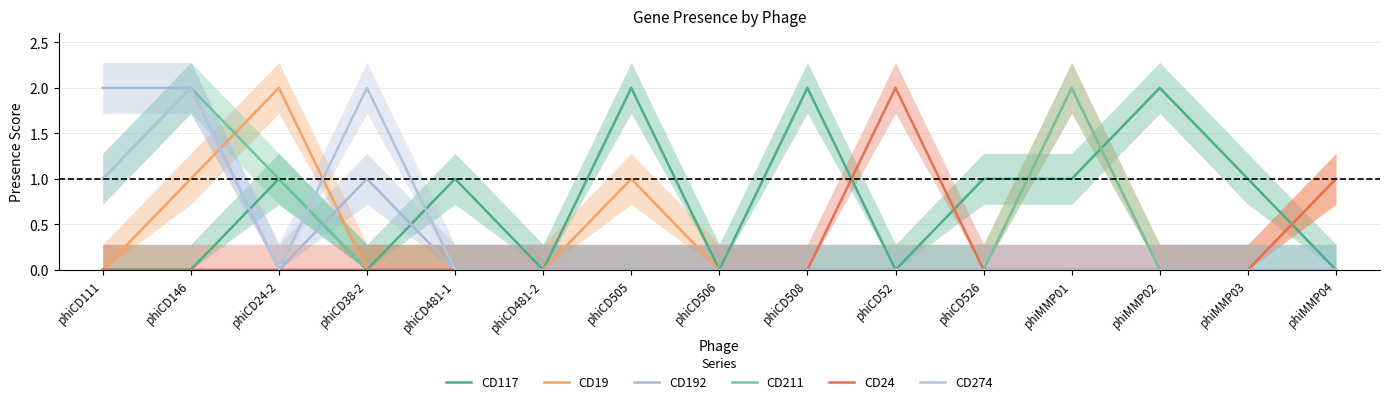

Reading left to right, what are all the values shown in this chart?

CD117: phiCD111=0	phiCD146=0	phiCD24-2=1	phiCD38-2=0	phiCD481-1=1	phiCD481-2=0	phiCD505=2	phiCD506=0	phiCD508=2	phiCD52=0	phiCD526=1	phiMMP01=1	phiMMP02=2	phiMMP03=1	phiMMP04=0
CD19: phiCD111=0	phiCD146=1	phiCD24-2=2	phiCD38-2=0	phiCD481-1=0	phiCD481-2=0	phiCD505=1	phiCD506=0	phiCD508=0	phiCD52=0	phiCD526=0	phiMMP01=2	phiMMP02=0	phiMMP03=0	phiMMP04=1
CD192: phiCD111=2	phiCD146=2	phiCD24-2=0	phiCD38-2=1	phiCD481-1=0	phiCD481-2=0	phiCD505=0	phiCD506=0	phiCD508=0	phiCD52=0	phiCD526=0	phiMMP01=0	phiMMP02=0	phiMMP03=0	phiMMP04=0
CD211: phiCD111=1	phiCD146=2	phiCD24-2=1	phiCD38-2=0	phiCD481-1=0	phiCD481-2=0	phiCD505=0	phiCD506=0	phiCD508=0	phiCD52=0	phiCD526=0	phiMMP01=2	phiMMP02=0	phiMMP03=0	phiMMP04=0
CD24: phiCD111=0	phiCD146=0	phiCD24-2=0	phiCD38-2=0	phiCD481-1=0	phiCD481-2=0	phiCD505=0	phiCD506=0	phiCD508=0	phiCD52=2	phiCD526=0	phiMMP01=0	phiMMP02=0	phiMMP03=0	phiMMP04=1
CD274: phiCD111=1	phiCD146=2	phiCD24-2=0	phiCD38-2=2	phiCD481-1=0	phiCD481-2=0	phiCD505=0	phiCD506=0	phiCD508=0	phiCD52=0	phiCD526=0	phiMMP01=0	phiMMP02=0	phiMMP03=0	phiMMP04=0